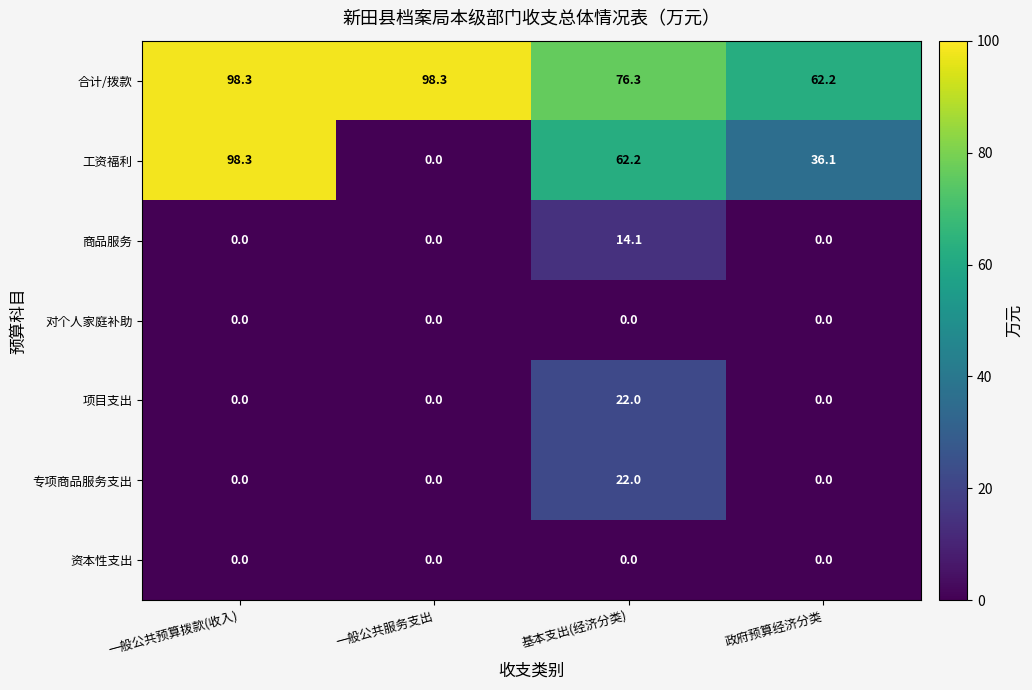

Count the number of categories in the chart.

4